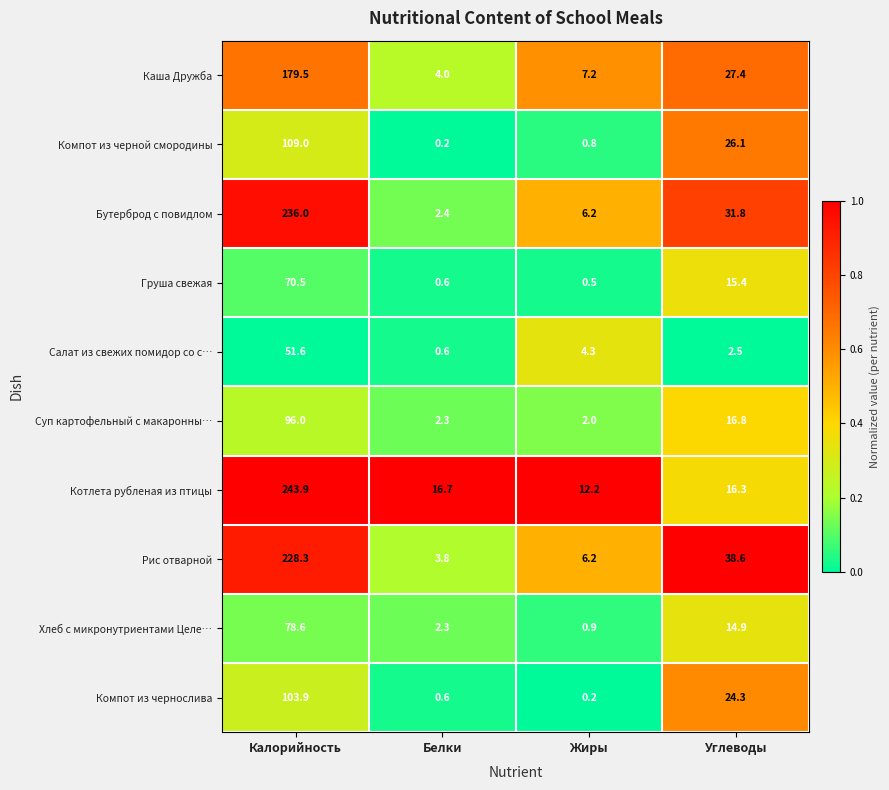

What is the total value across all series at Калорийность?

1397.3